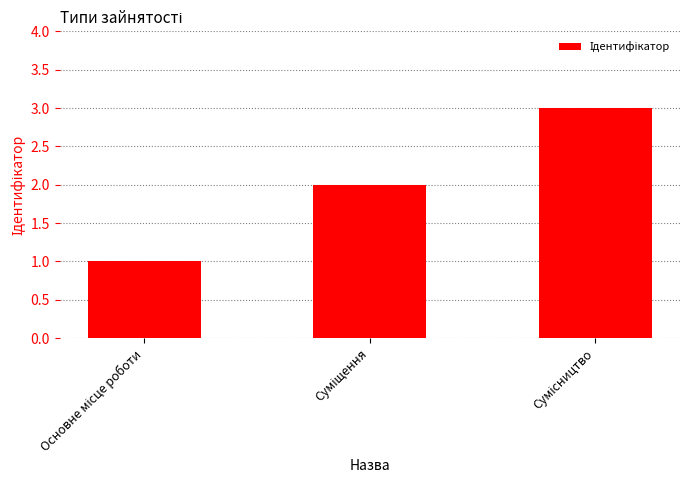

What is the difference between the maximum and minimum values?

2